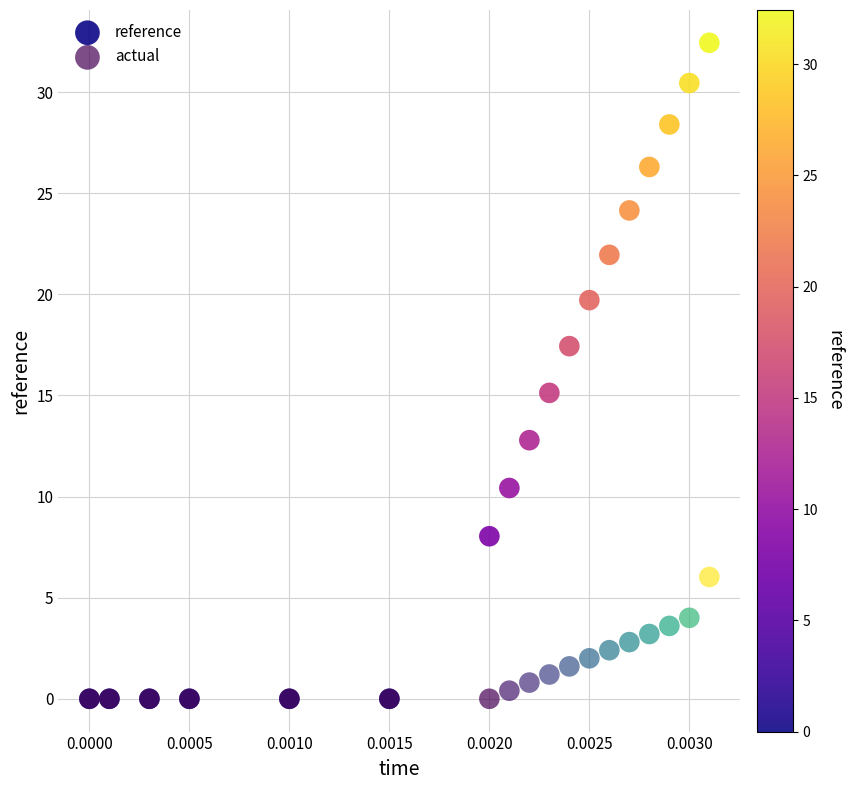

What are all the series names shown in the legend?

reference, actual